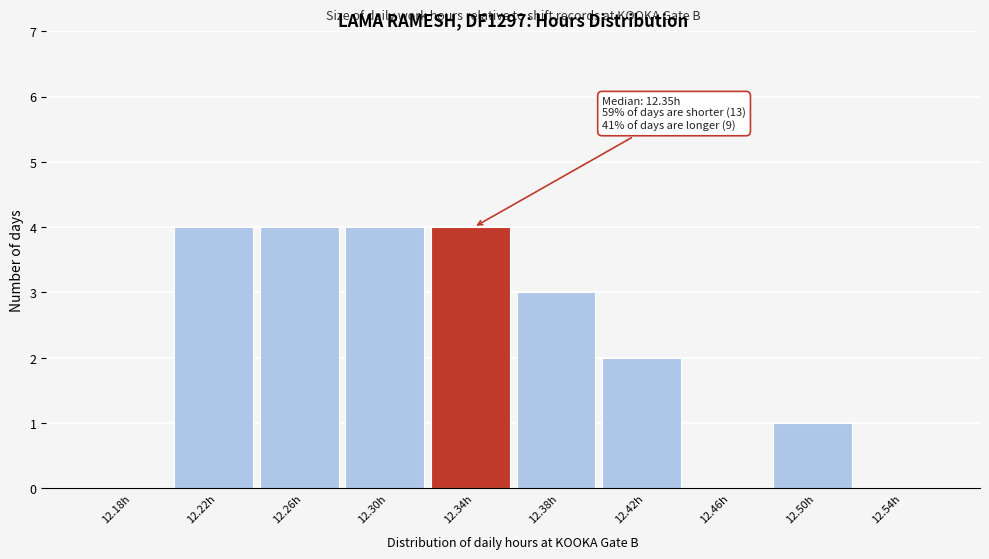

Reading left to right, transcribe all the data shown in this chart.

12.18h=0	12.22h=4	12.26h=4	12.30h=4	12.34h=4	12.38h=3	12.42h=2	12.46h=0	12.50h=1	12.54h=0